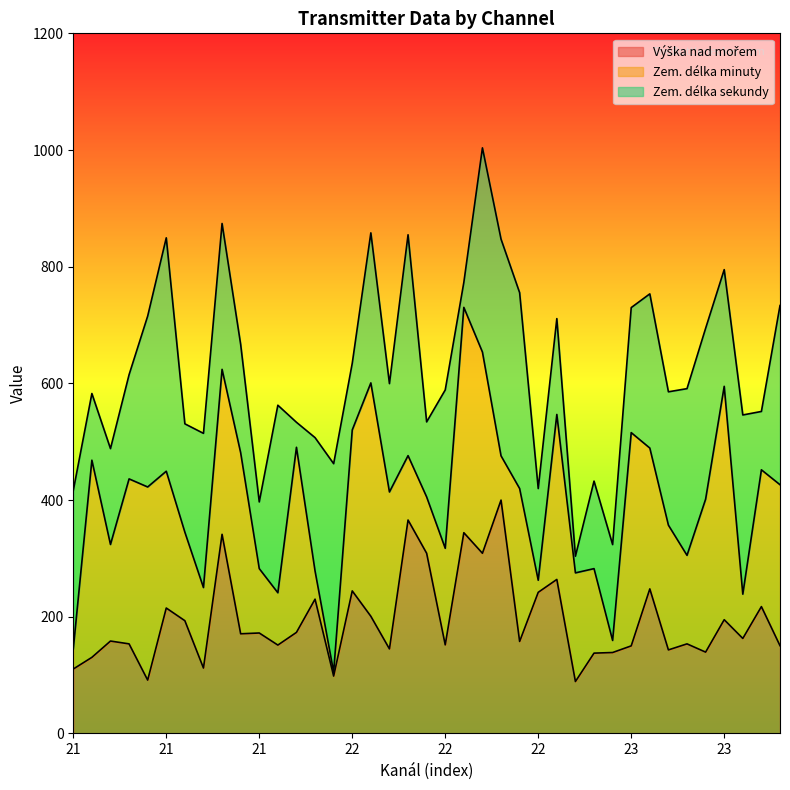

List the labels in order of Zem. délka minuty value, smallest first.

21, 22, 23, 21, 21, 22, 23, 21, 22, 21, 22, 21, 23, 21, 23, 21, 22, 23, 23, 21, 23, 23, 22, 23, 22, 22, 23, 21, 21, 22, 21, 21, 21, 21, 22, 23, 22, 22, 23